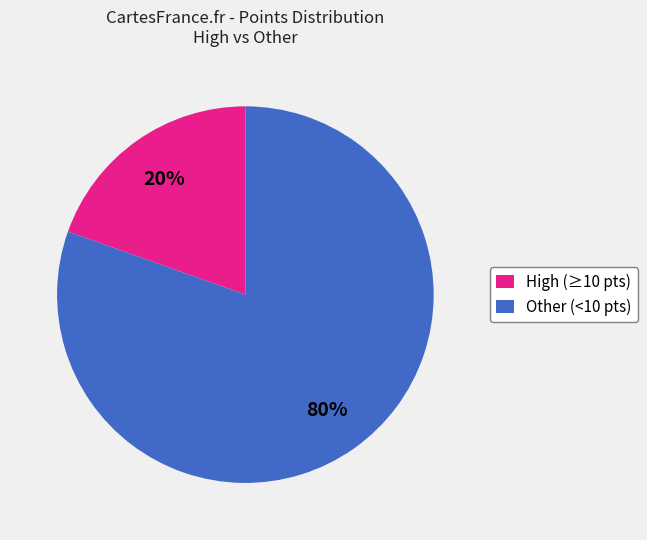

To the nearest percent, what portion does Other (<10 pts) represent?

80%